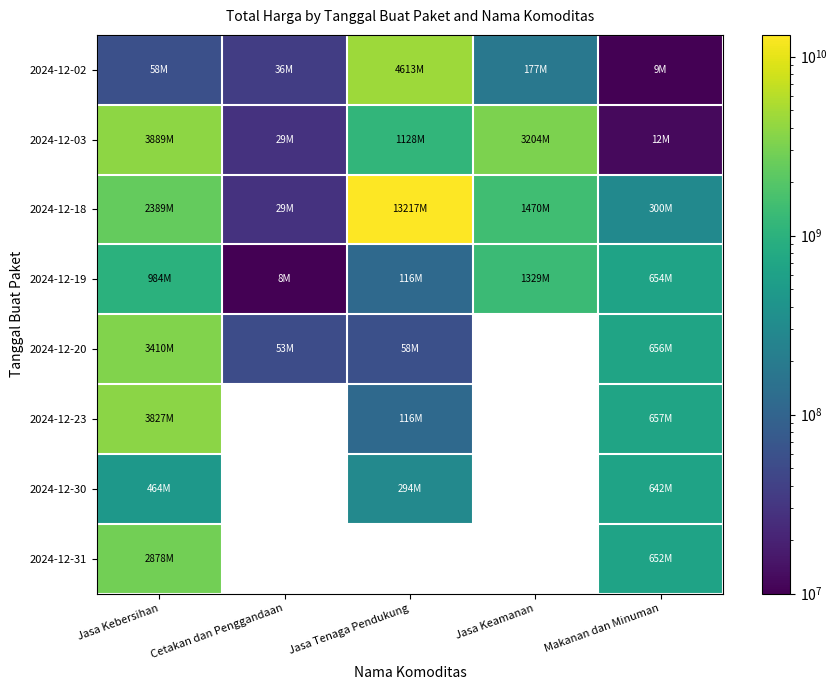

How many data points in 2024-12-18 are less than 1470600000?

2